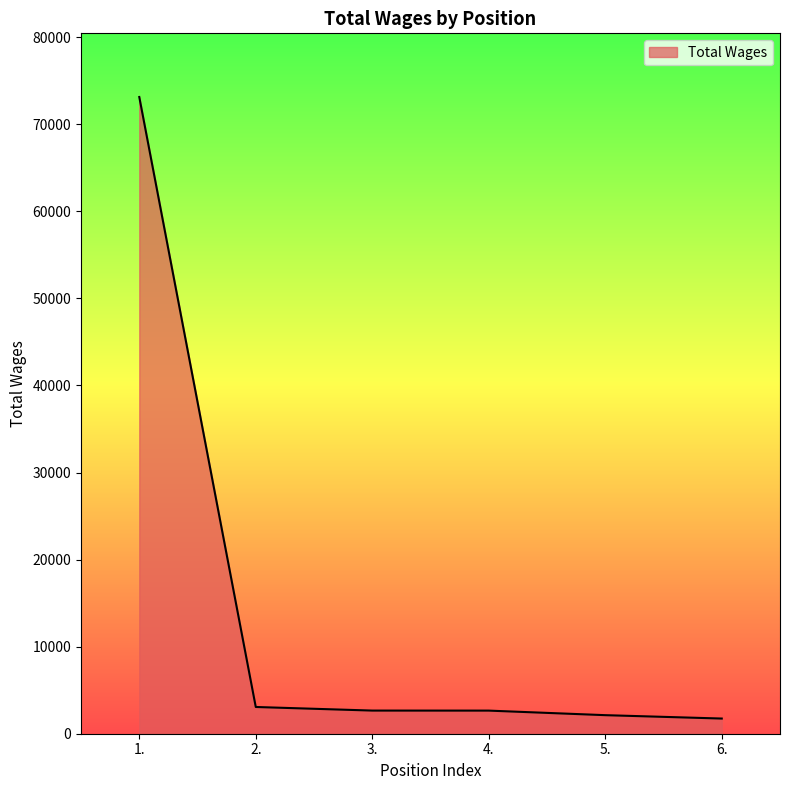

What position from the left is 3.?

3